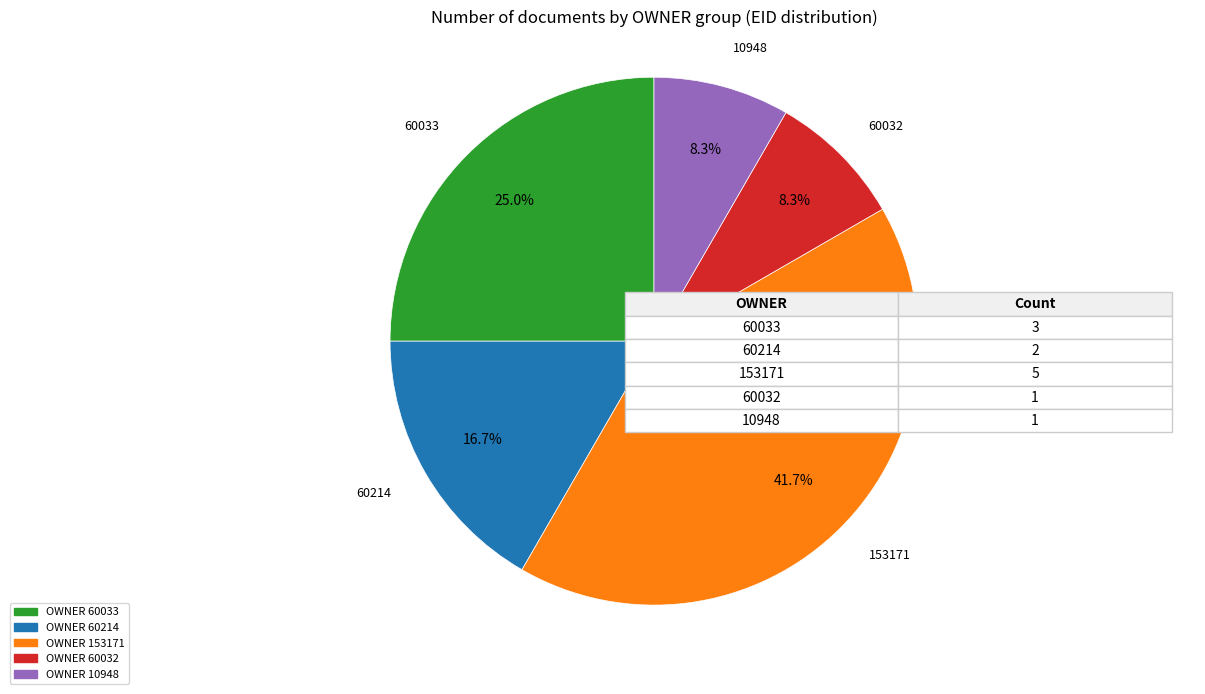

Is there a majority slice in this chart?

No